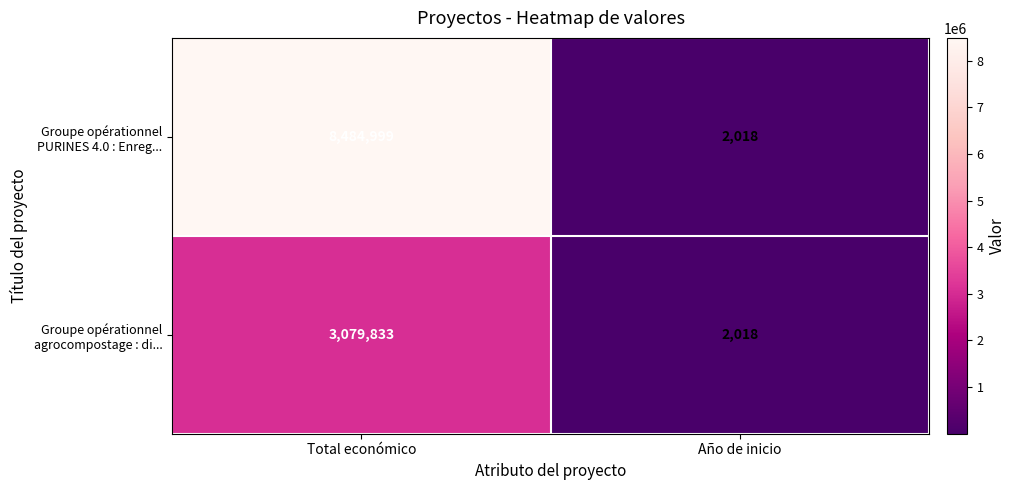

What is the difference between the Groupe opérationnel PURINES 4.0 : Enreg... values at Año de inicio and Total económico?

8482981